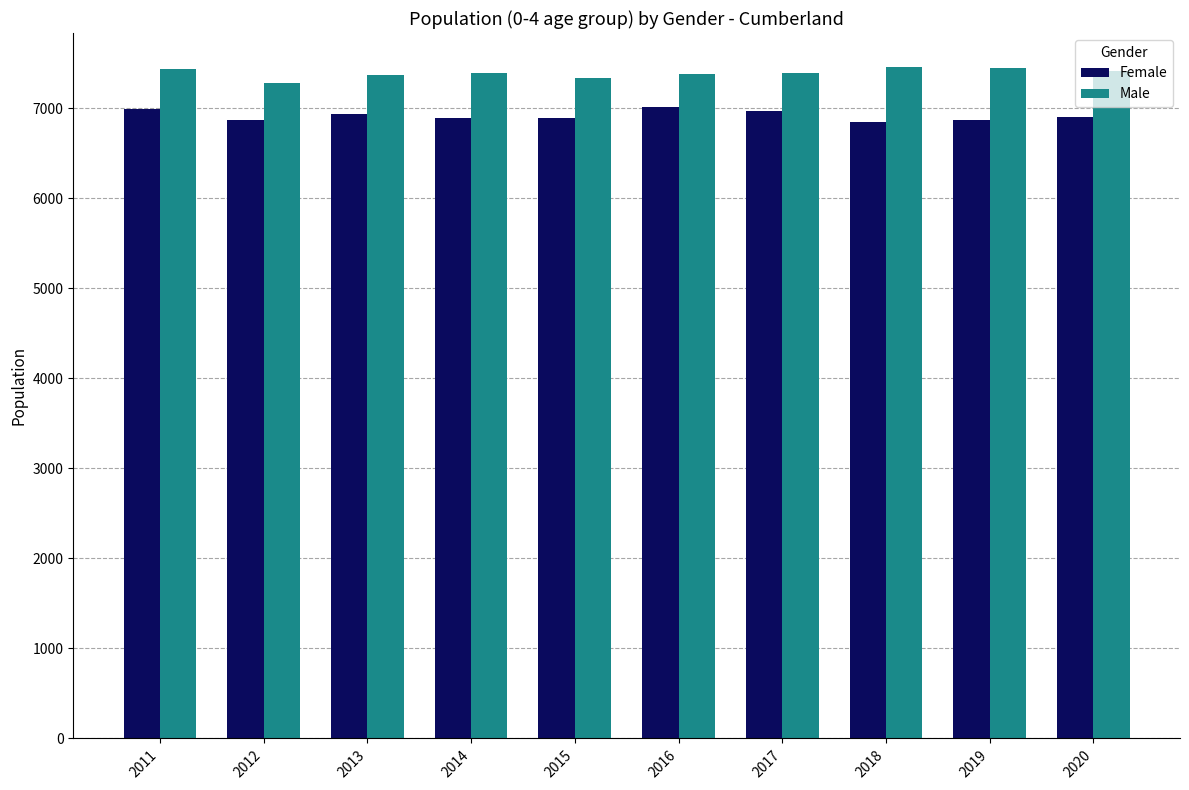

Rank the series at 2016 from highest to lowest value.

Male, Female